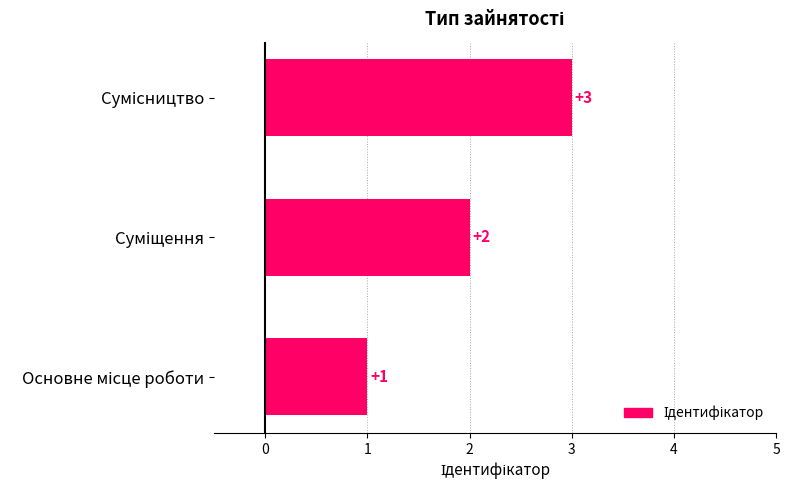

What is the maximum value shown in the chart?

3